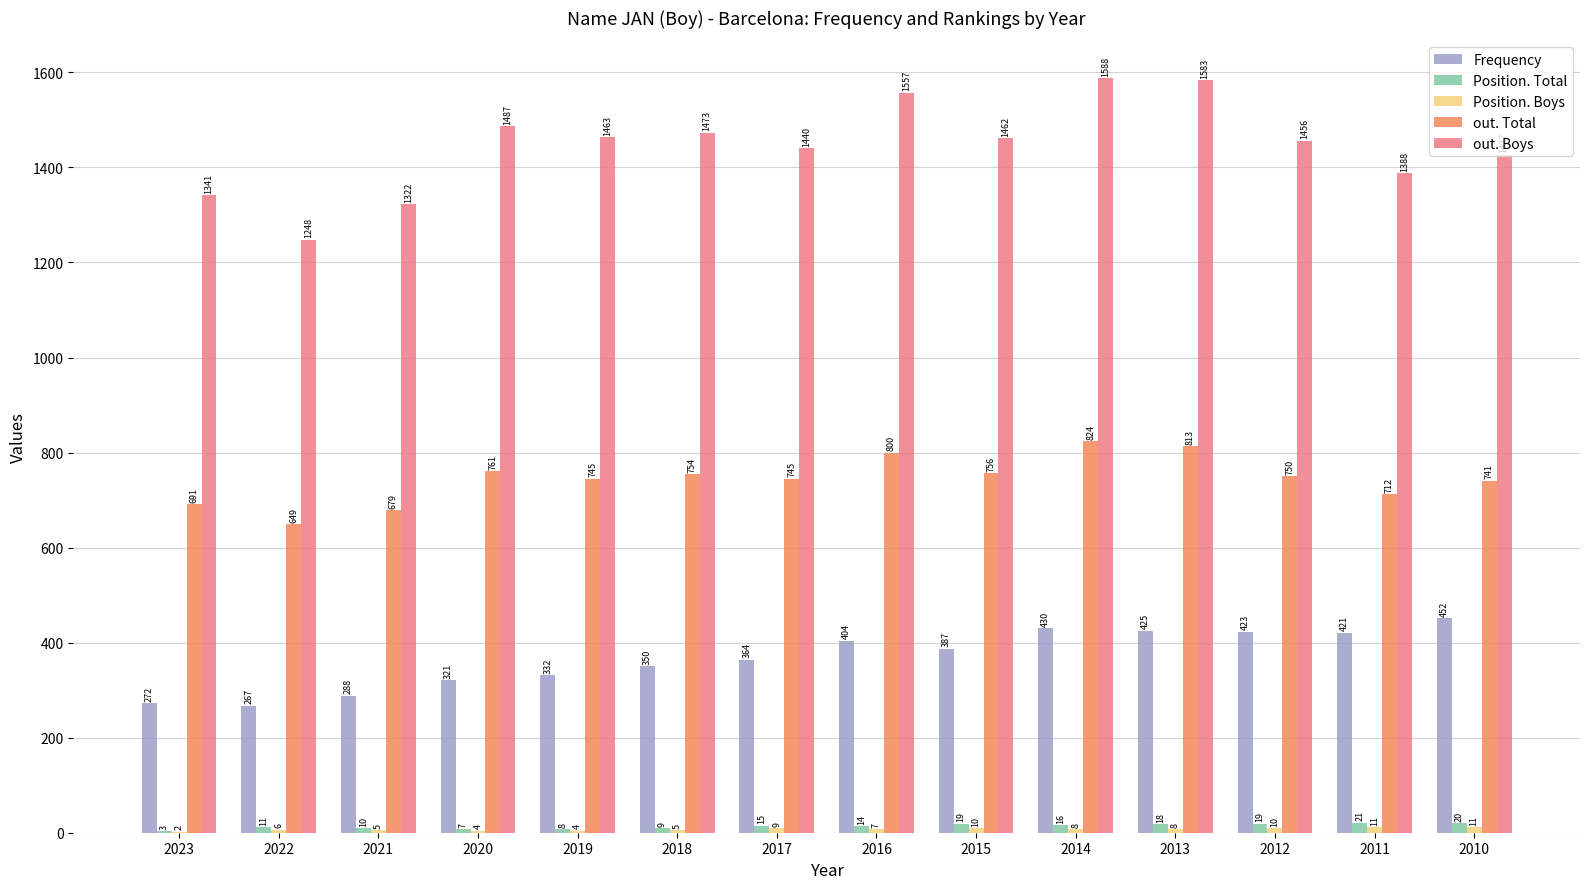

Where is out. Total nearest to the value 736?

2010